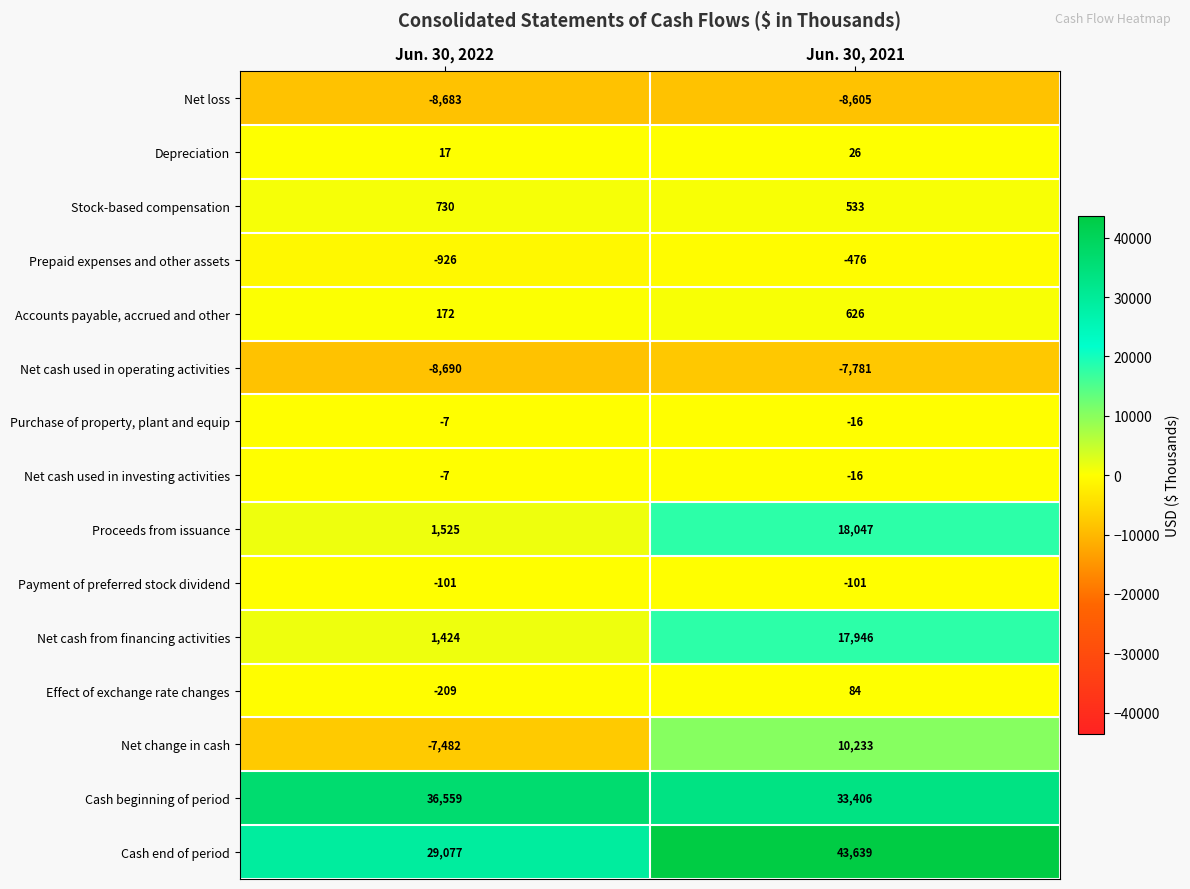

What is the greatest value displayed?

43639